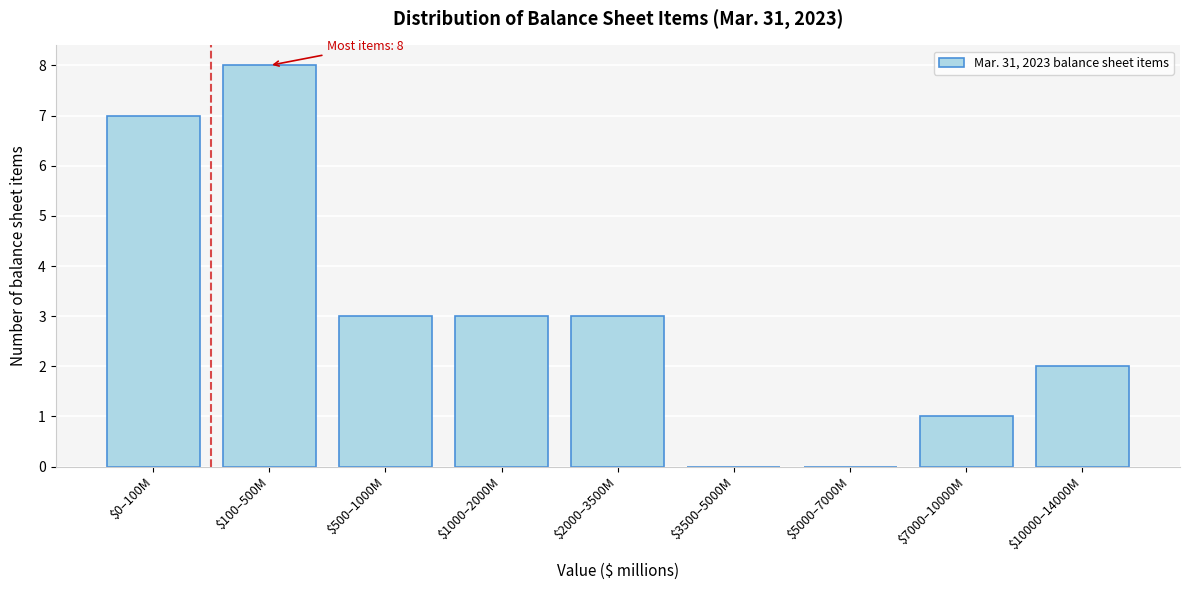

True or false: the data shows 7 at $0–100M.

True